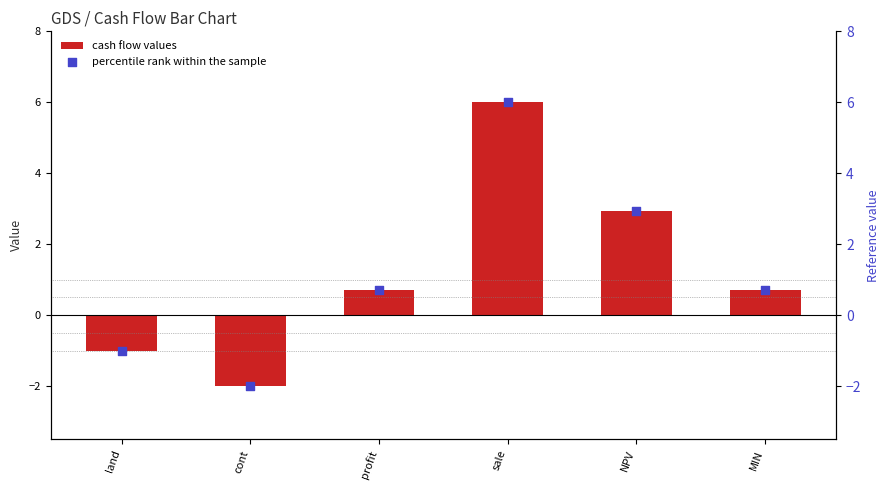

Which series contains the highest Y value?

cash flow values